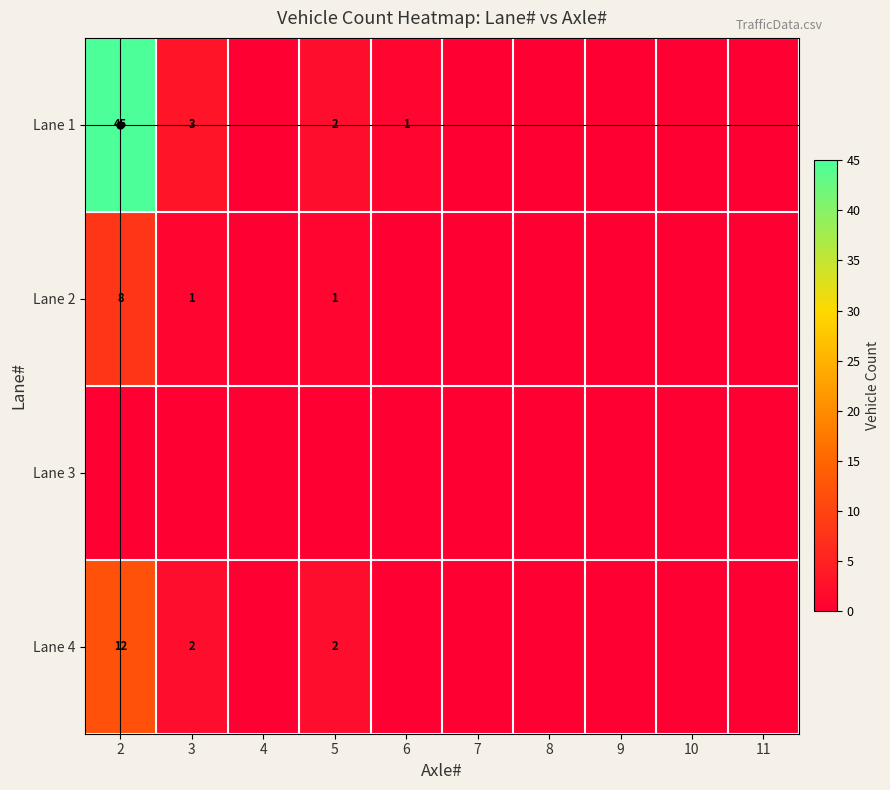

Between 11 and 5, which is larger?

5